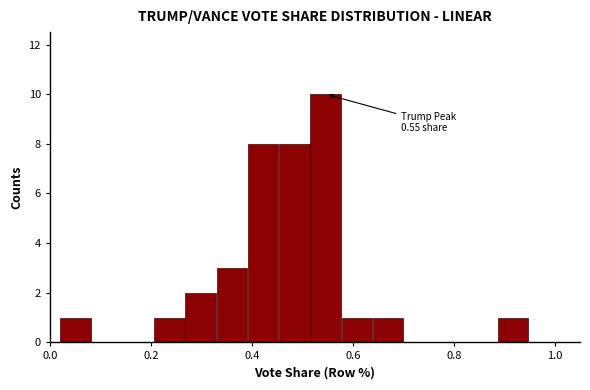

Read against the x-axis, roughly where is the centre of the tallest bar?

0.54